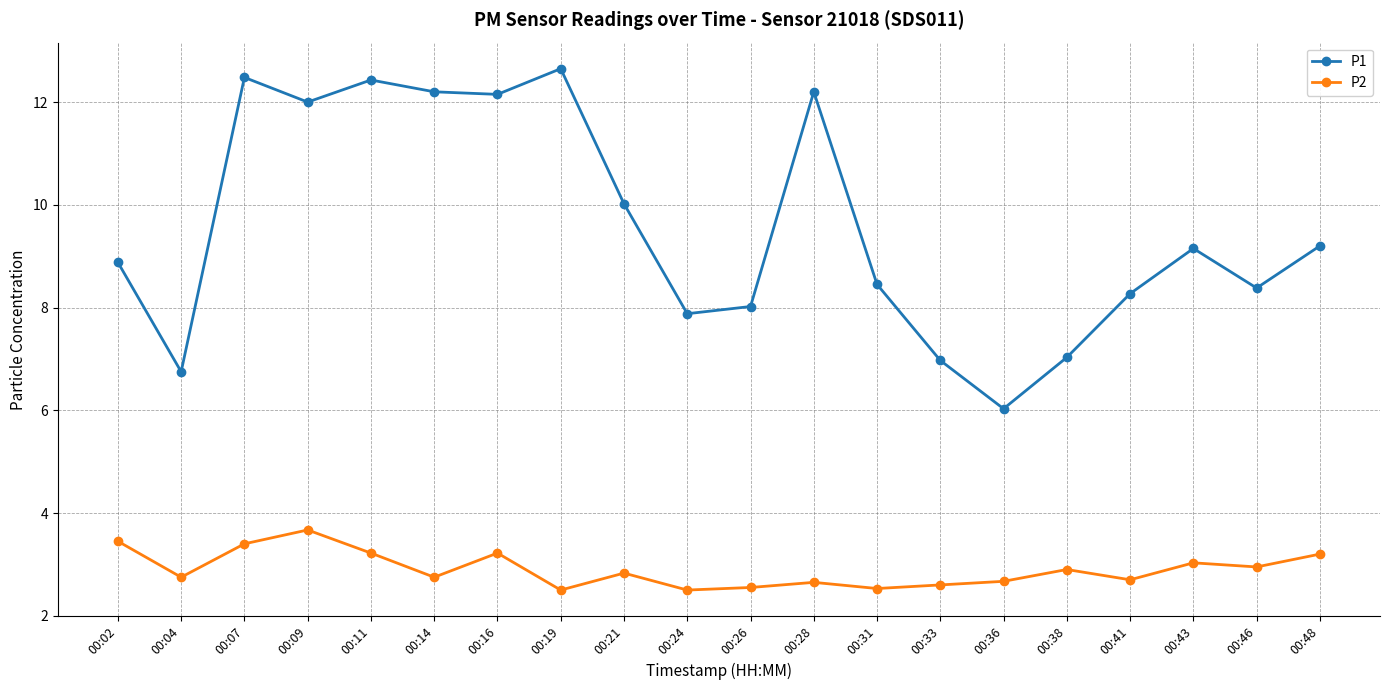

What is the value of the P2 point at the 17th from the left?

2.7